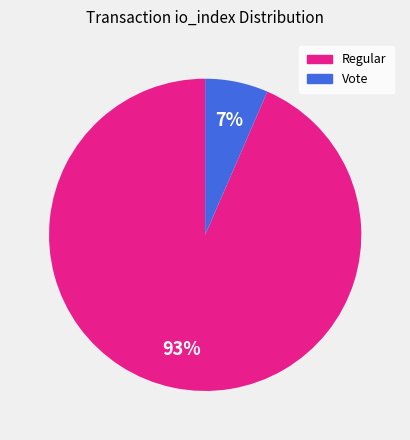

Which slice is the smallest?

Vote